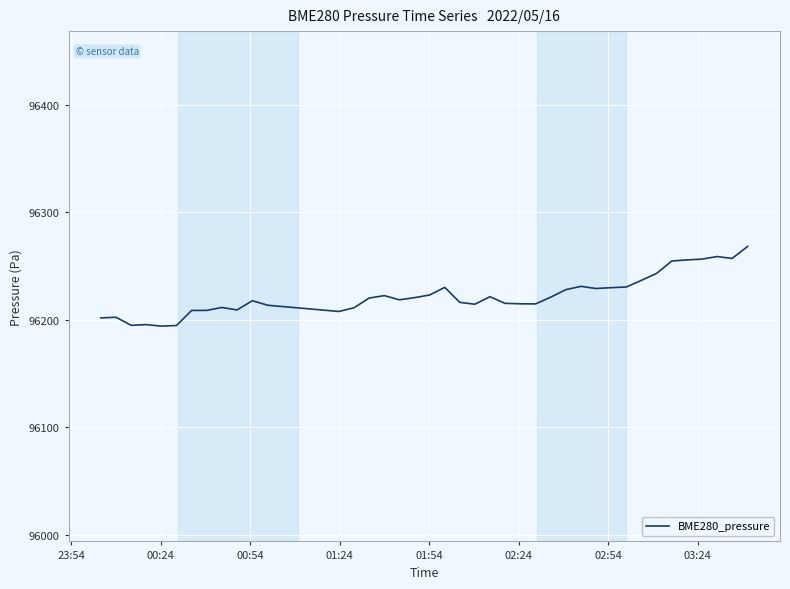

What is the maximum value shown in the chart?

96268.2